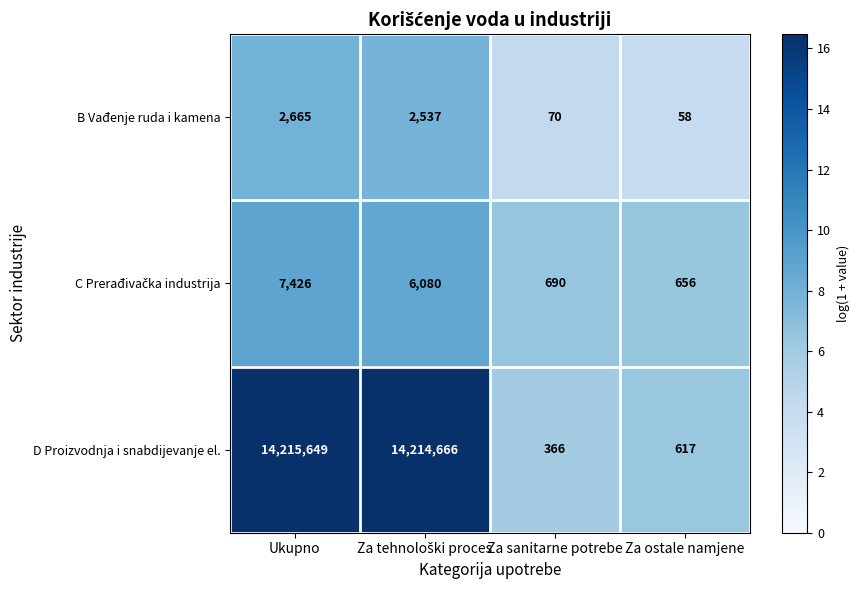

Which series changed the most between Ukupno and Za ostale namjene?

D Proizvodnja i snabdijevanje el.